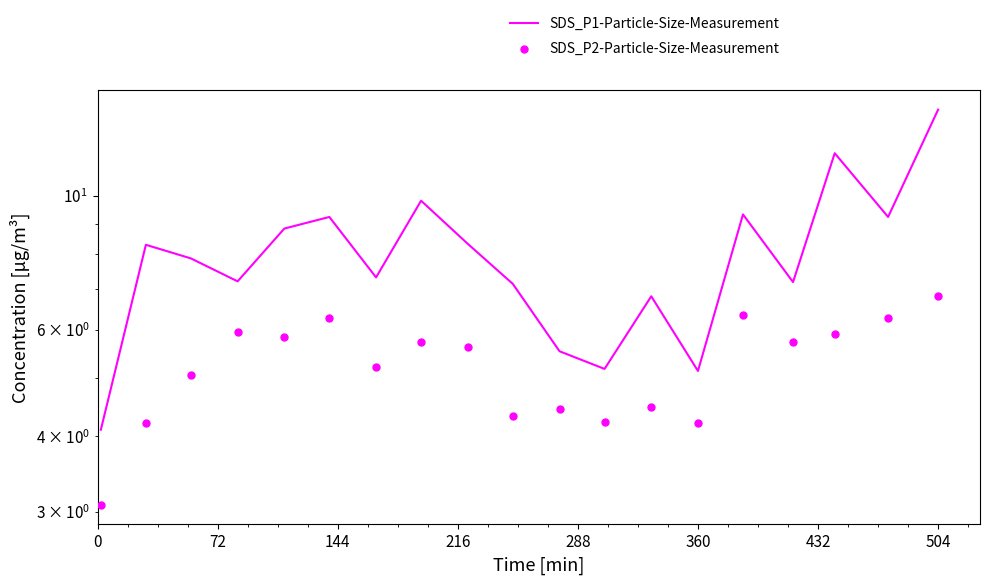

At which category is the sum across all series the highest?

504